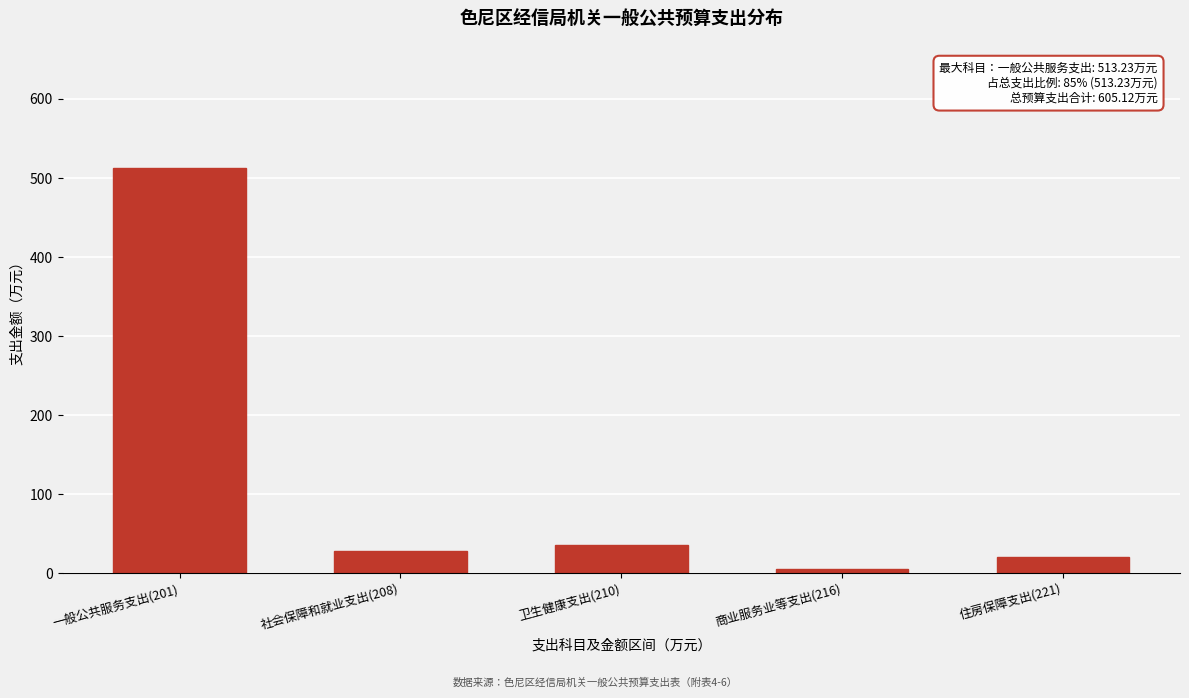

Reading right to left, what are all the values shown in this chart?

住房保障支出(221)=20.8	商业服务业等支出(216)=6.0	卫生健康支出(210)=36.4	社会保障和就业支出(208)=28.7	一般公共服务支出(201)=513.2